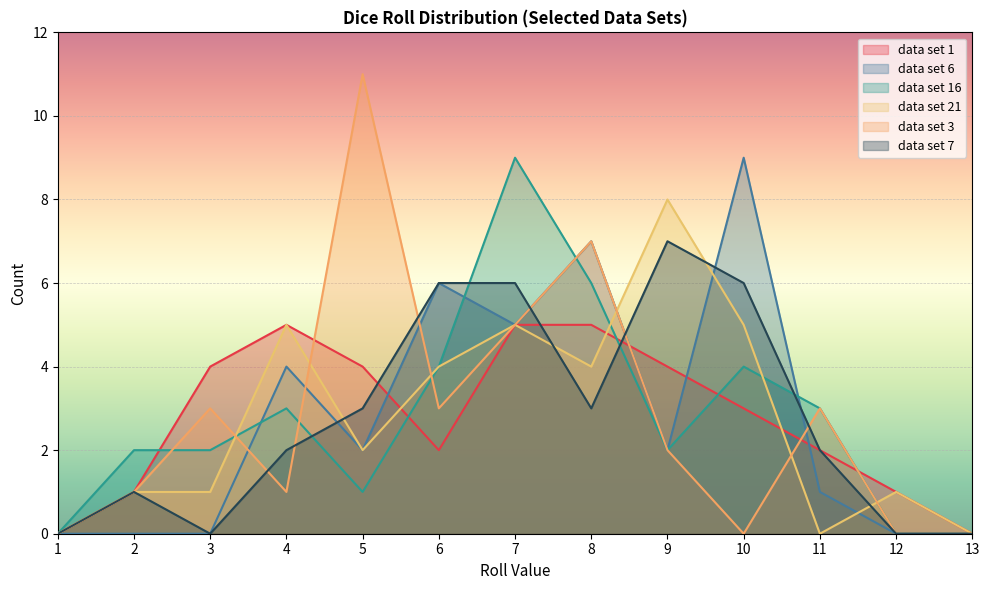

Where is data set 6 nearest to the value 4?

4